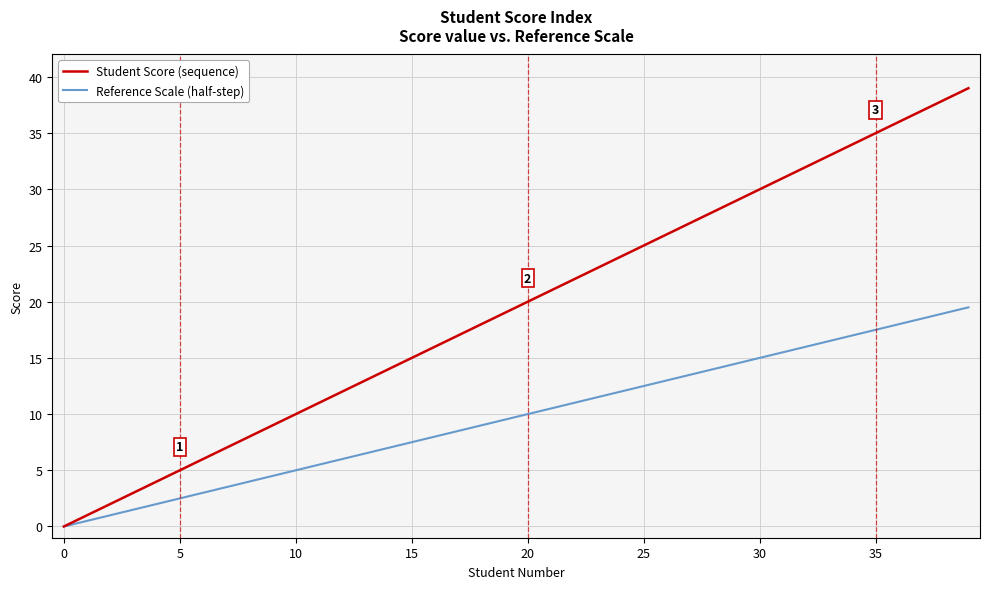

Which series has the largest total across all categories?

Student Score (sequence)